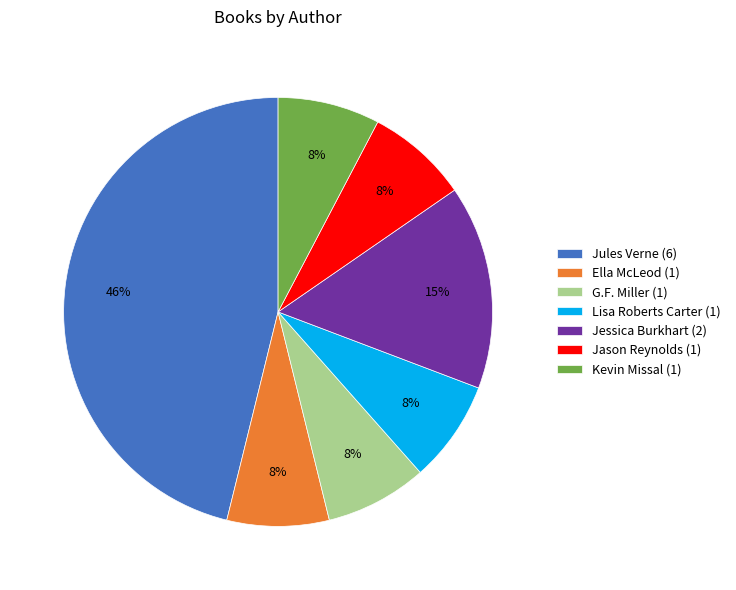

Which has a higher value, Kevin Missal (1) or Jules Verne (6)?

Jules Verne (6)